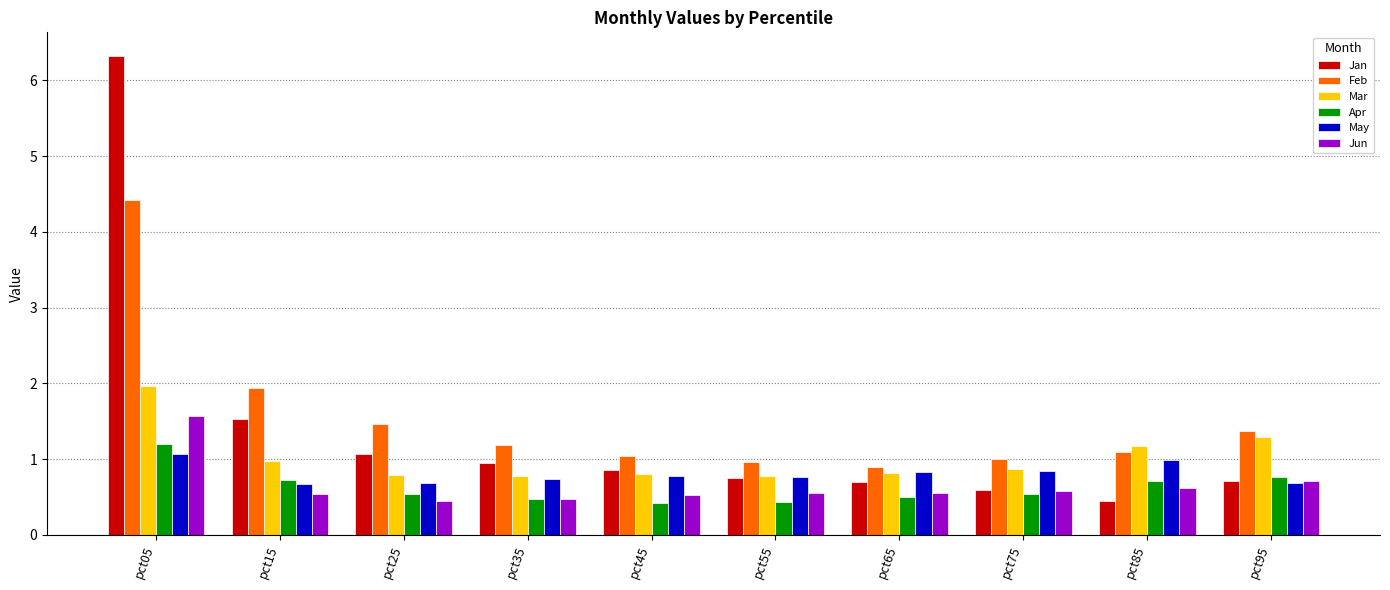

How many groups of bars are there?

10